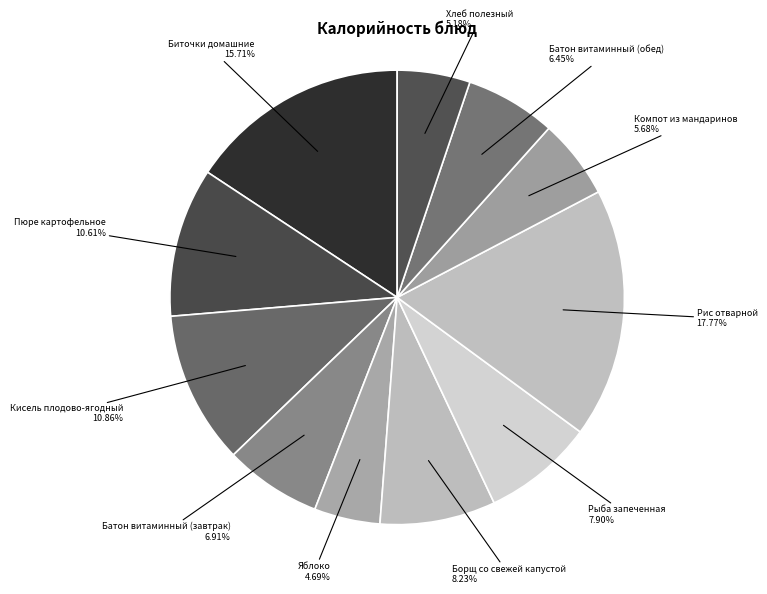

How many segments does this pie chart have?

11